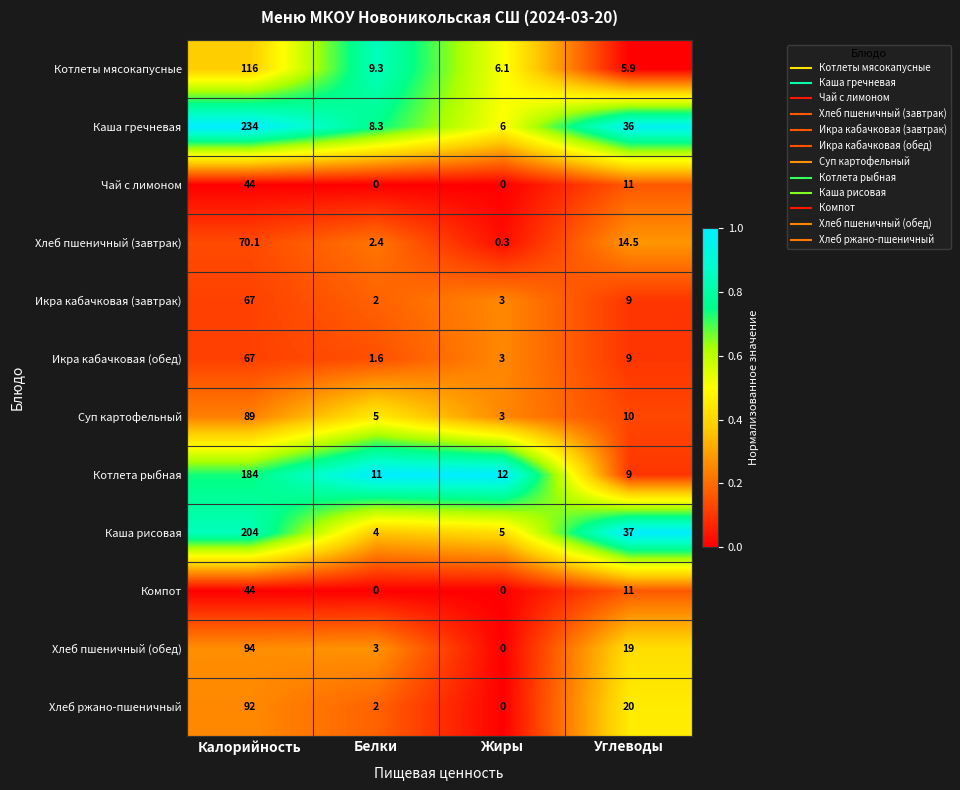

Which category has the lowest value in the Суп картофельный series?

Жиры